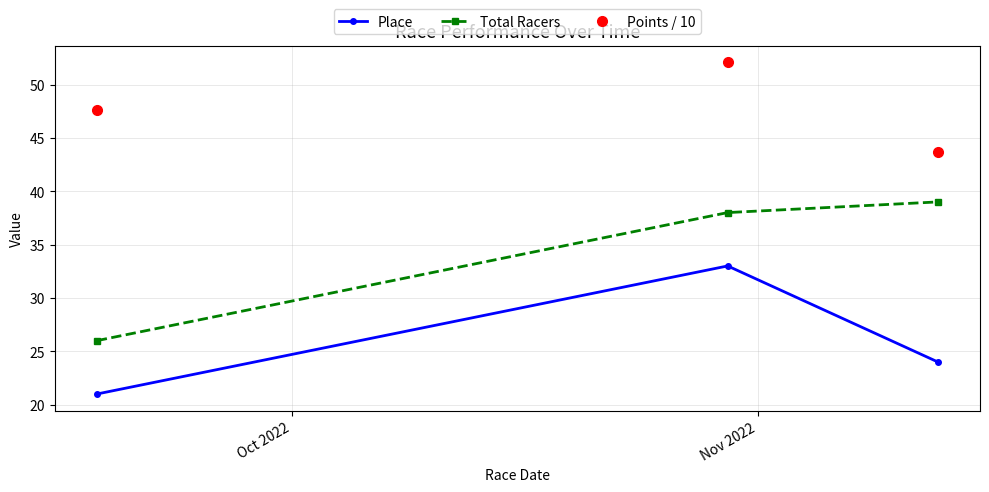

What is the value of the Total Racers point at the 2nd from the left?

38.0